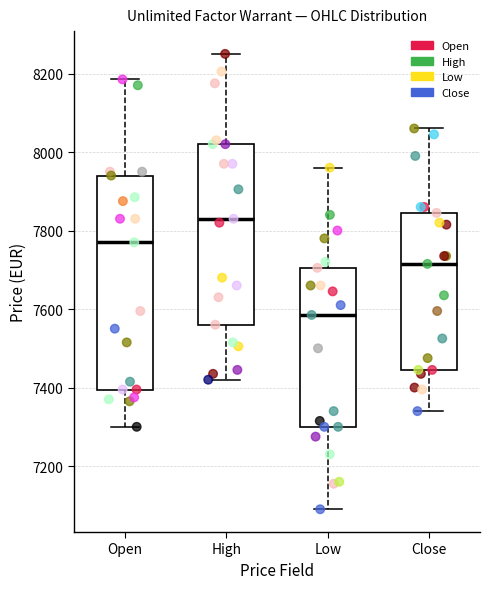

Which box is the tallest, from its lower edge to its upper edge?

Open